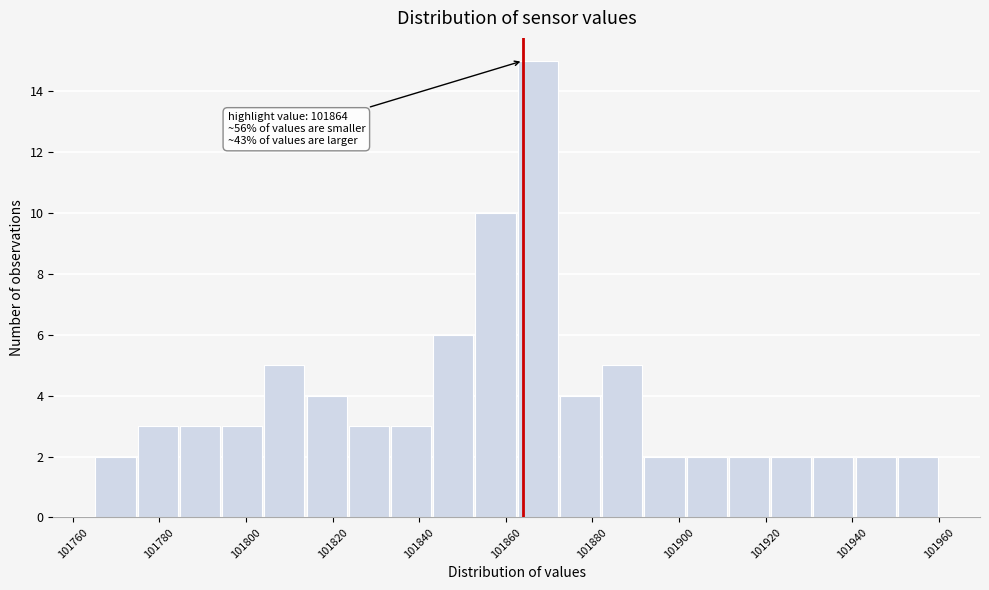

Over which range of the x-axis is the bar tallest?

101862 to 101872